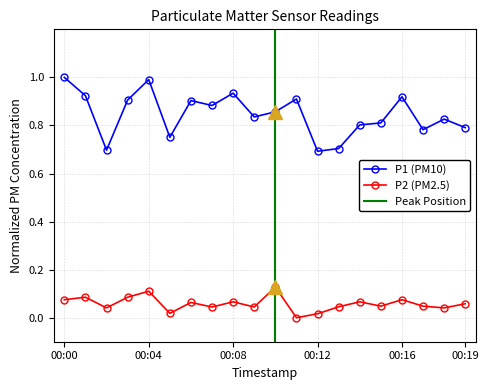

What is the sum of all P2 values?

1.2